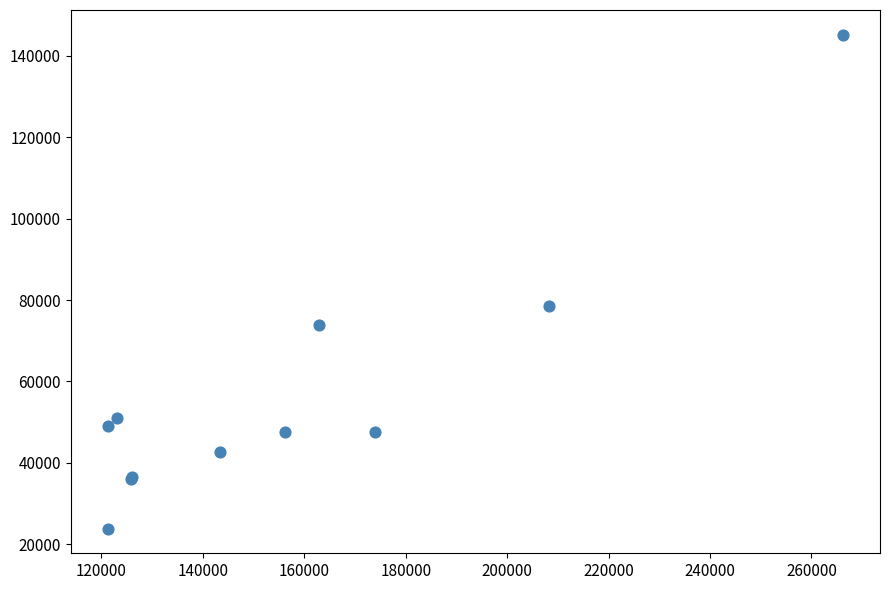

What Y value in the scatter plot is closest to 84523?

78642